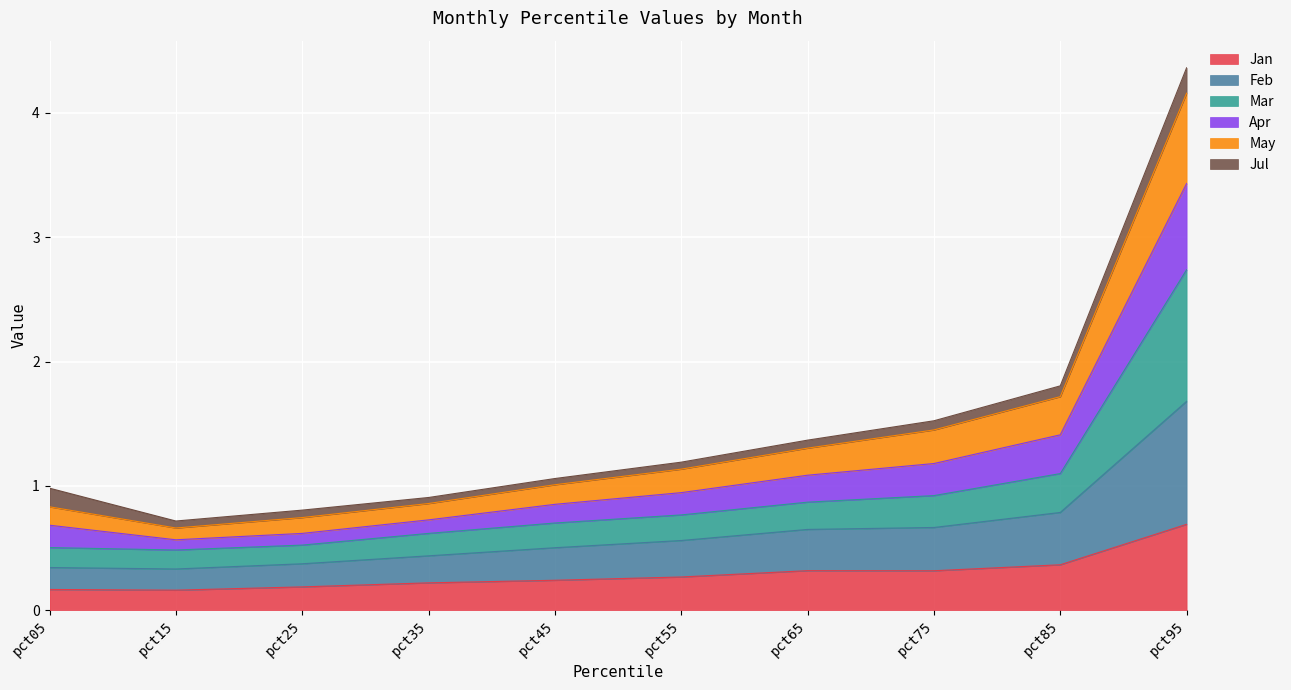

In May, how many points are lower than both neighbors (excluding endpoints)?

1